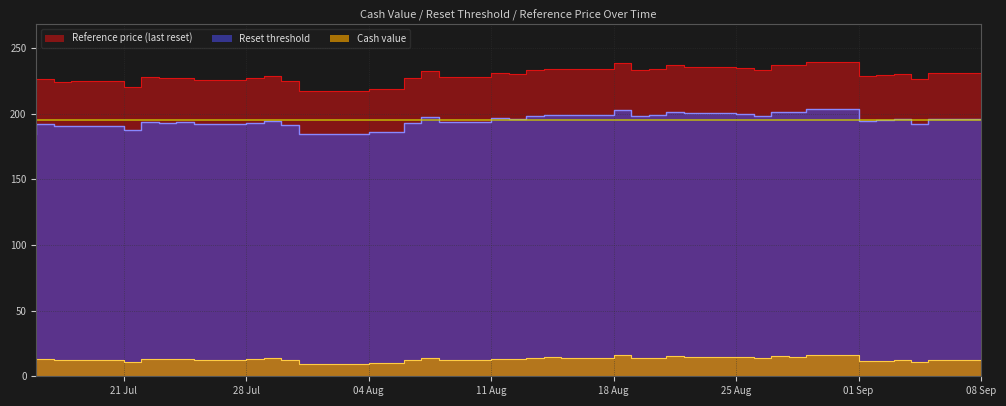

What position from the left is 28 Jul?

9